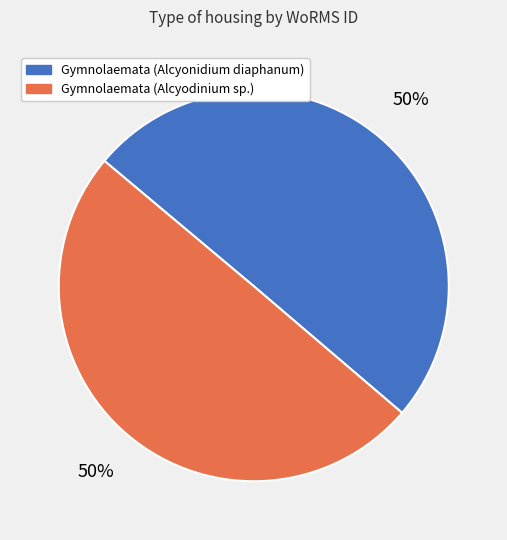

To the nearest percent, what is the average slice percentage?

50%